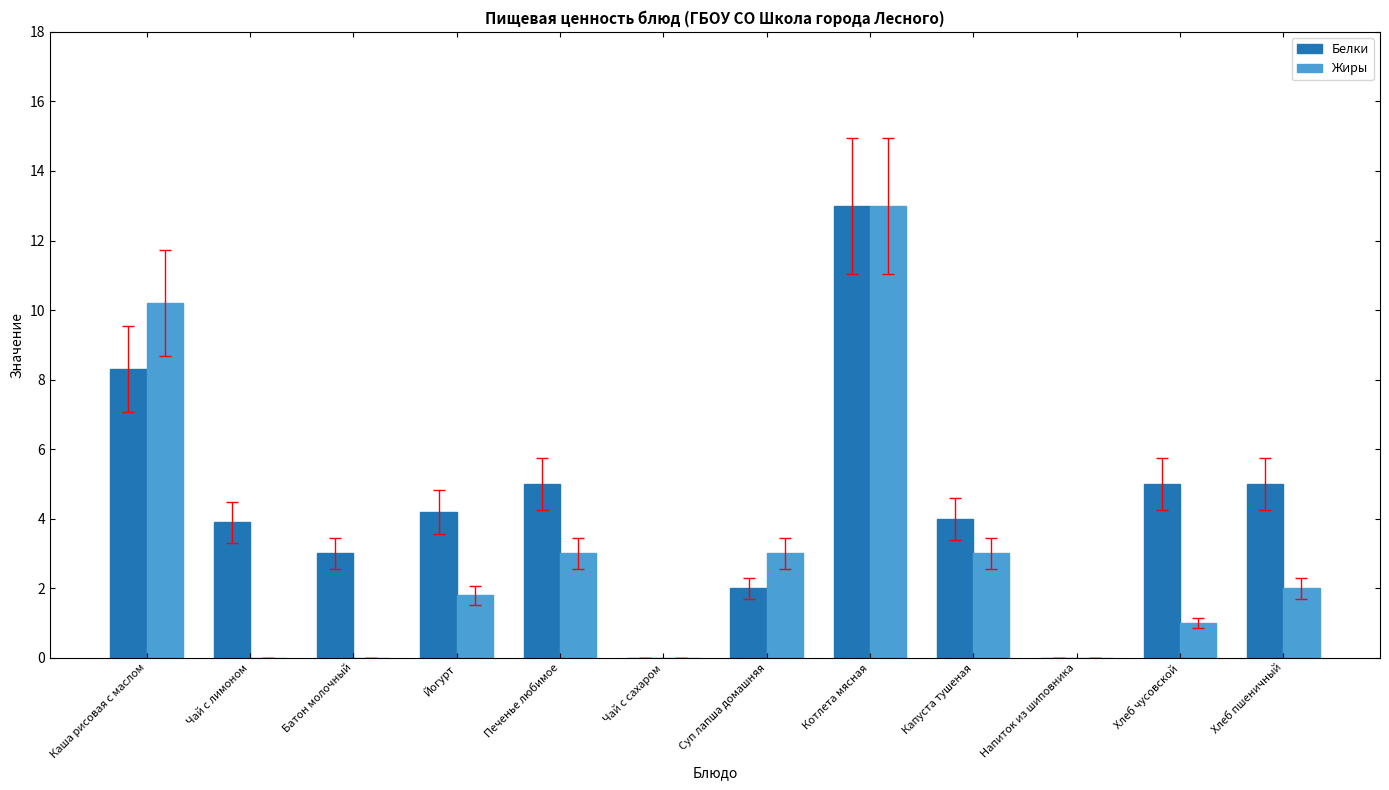

At which category is the sum across all series the highest?

Котлета мясная